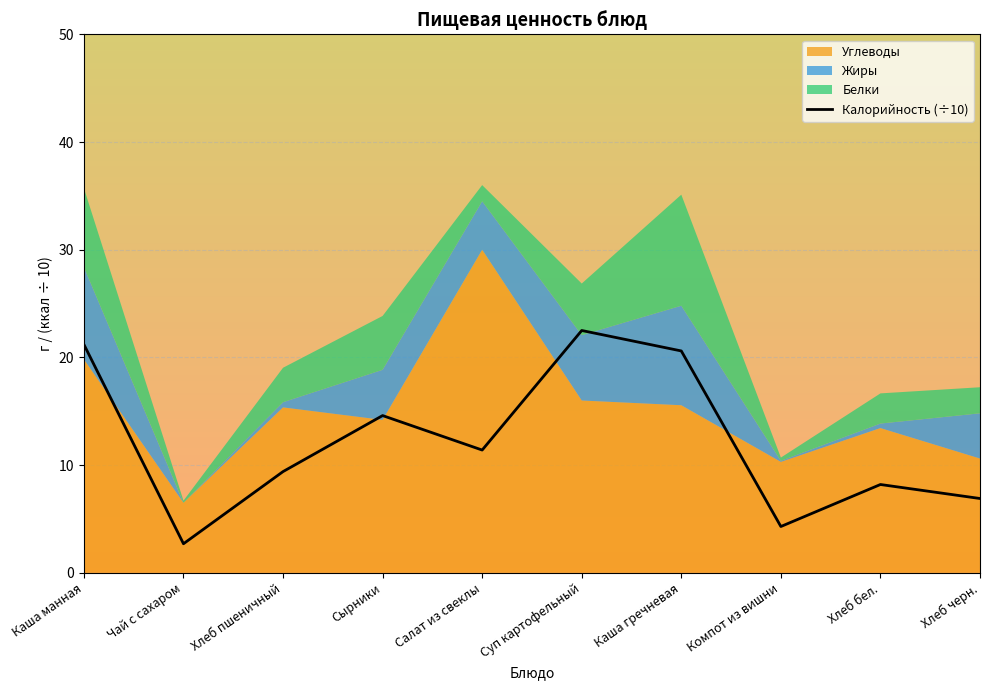

Where is the first local maximum?

Сырники